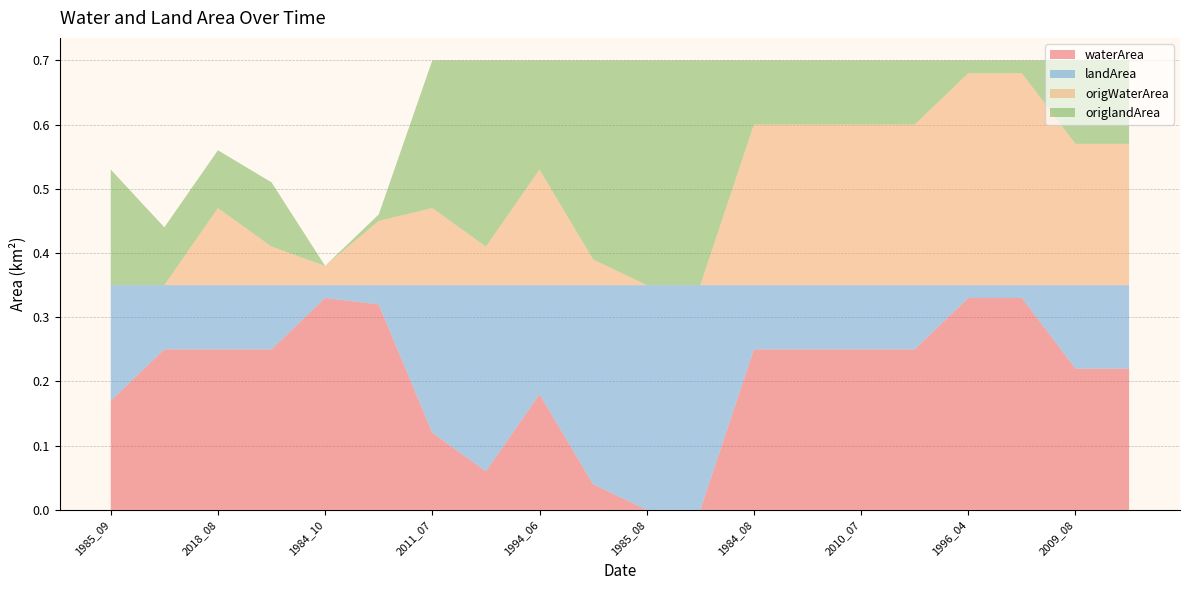

Reading left to right, what are all the values shown in this chart?

waterArea: 0.2	0.2	0.2	0.2	0.3	0.3	0.1	0.1	0.2	0.0	0.0	0.0	0.2	0.2	0.2	0.2	0.3	0.3	0.2	0.2
landArea: 0.2	0.1	0.1	0.1	0.0	0.0	0.2	0.3	0.2	0.3	0.3	0.3	0.1	0.1	0.1	0.1	0.0	0.0	0.1	0.1
origWaterArea: 0.0	0.0	0.1	0.1	0.0	0.1	0.1	0.1	0.2	0.0	0.0	0.0	0.2	0.2	0.2	0.2	0.3	0.3	0.2	0.2
origlandArea: 0.2	0.1	0.1	0.1	0.0	0.0	0.2	0.3	0.2	0.3	0.3	0.3	0.1	0.1	0.1	0.1	0.0	0.0	0.1	0.1